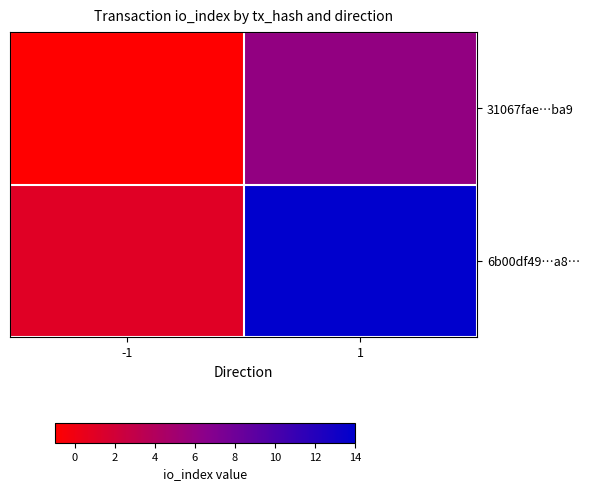

Count the number of data series in this chart.

2